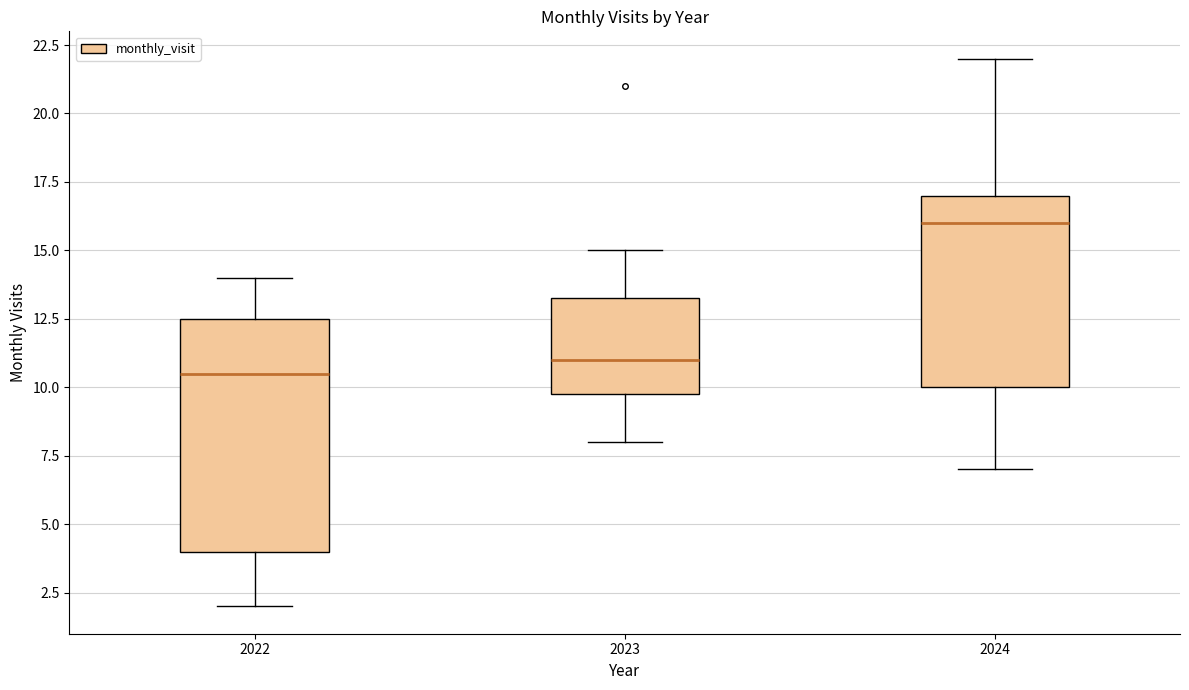

Reading left to right, transcribe this box plot: for each box, give where its median line is, the range the box spans, and where its two whiskers end, as read against the y-axis. The values are not printed on the chart, so give them approximately, as read against the axis.

2022: median 10.5, box 4.0 to 12.5, whiskers 2.0 to 14.0
2023: median 11.0, box 10.0 to 13.5, whiskers 8.0 to 15.0
2024: median 16.0, box 10.0 to 17.0, whiskers 7.0 to 22.0